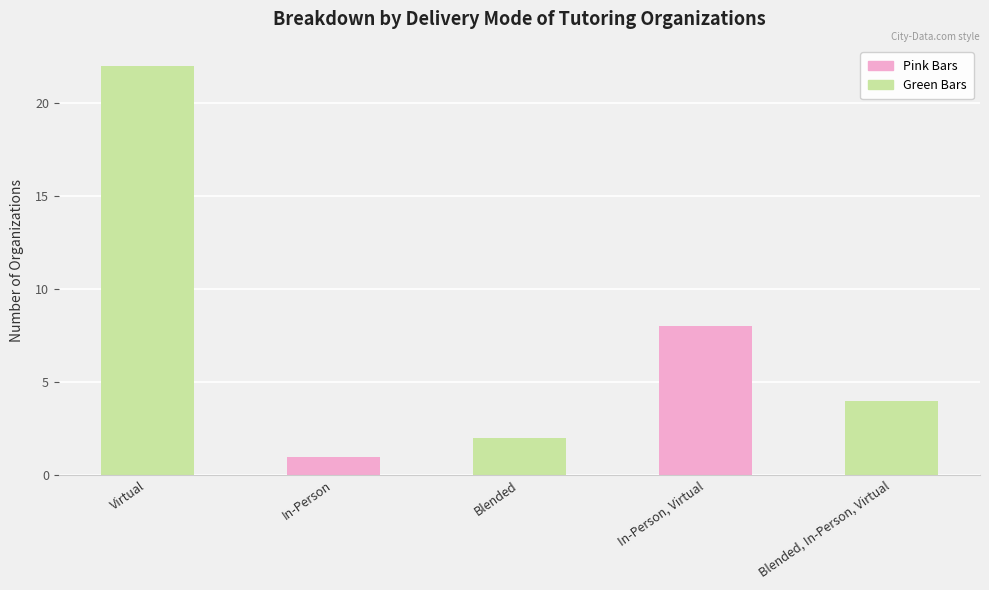

Reading left to right, what are all the values shown in this chart?

22	1	2	8	4